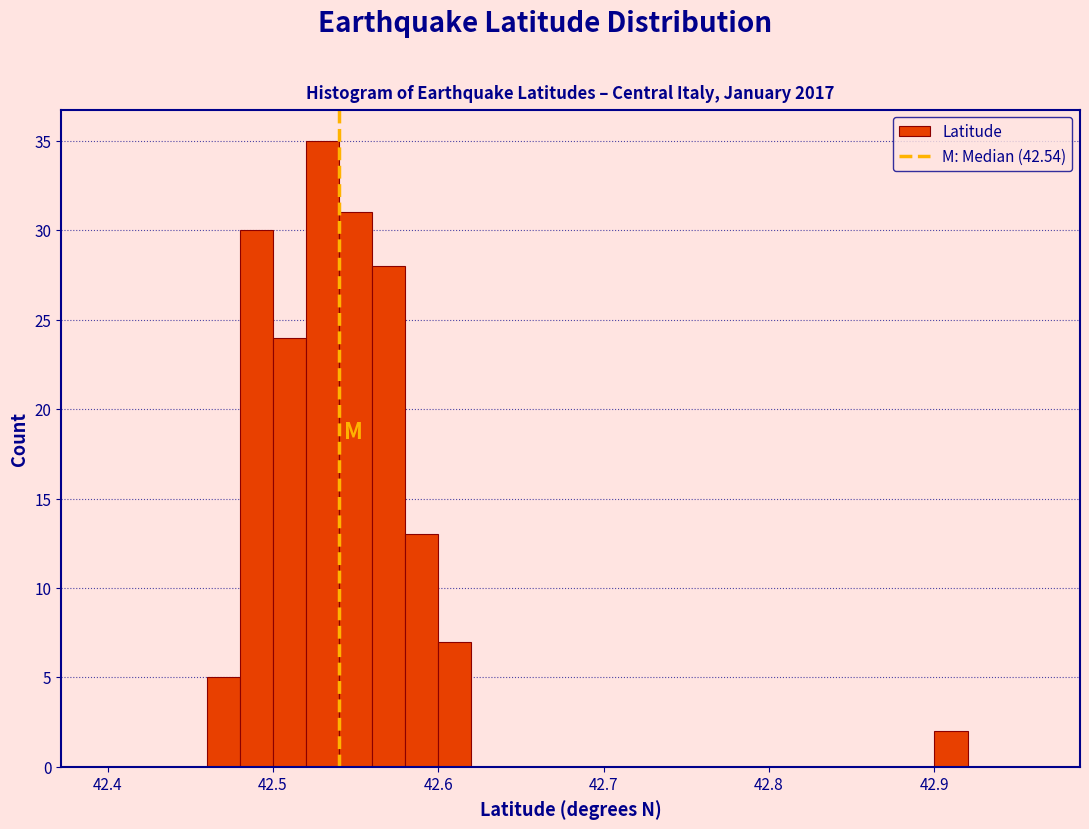

Read against the x-axis, roughly where is the centre of the tallest bar?

42.53